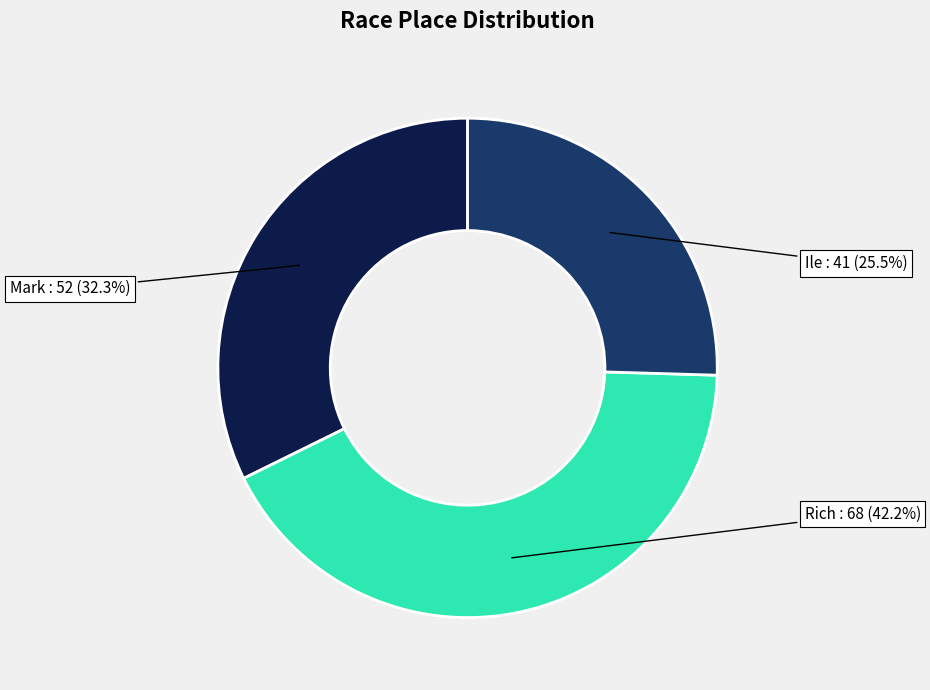

Does any single category account for the majority?

No